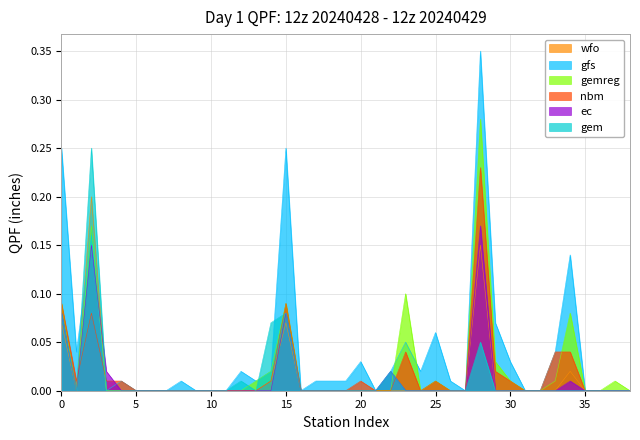

Which series has the largest total across all categories?

gfs